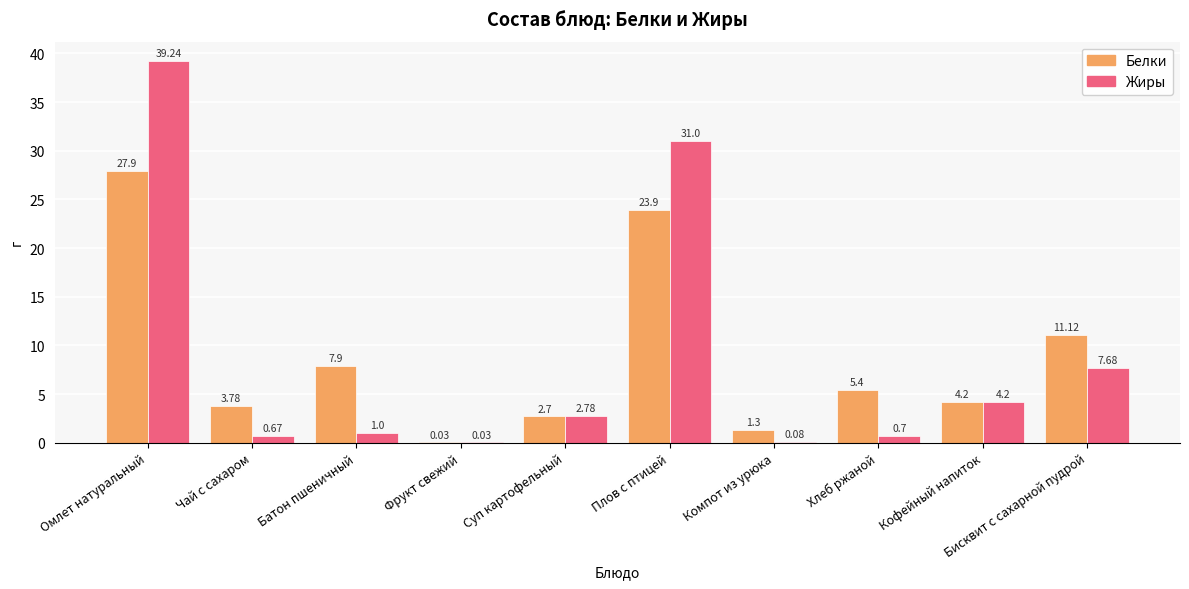

At which label is Белки closest to 13?

Бисквит с сахарной пудрой